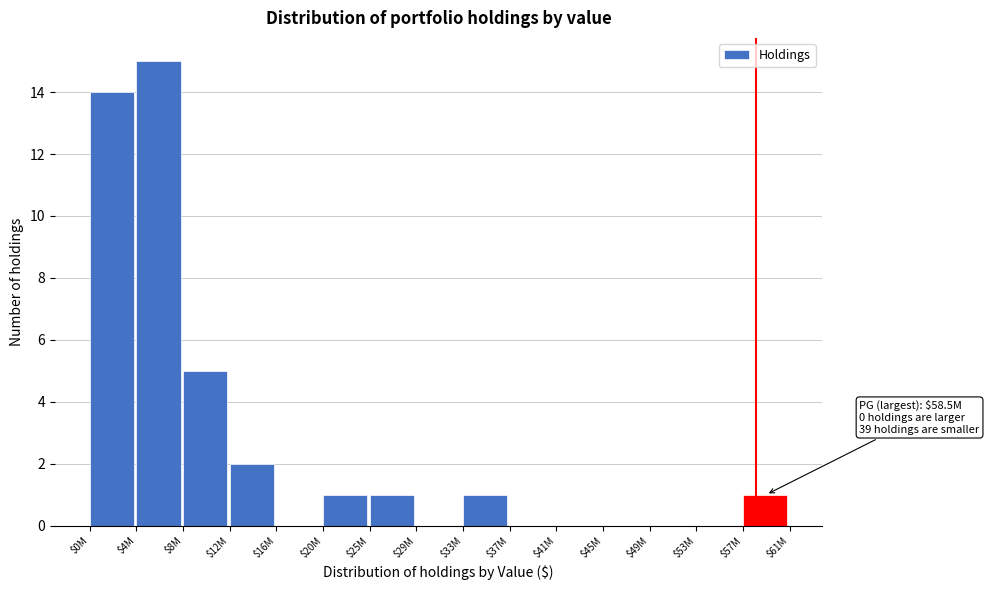

Which category has the highest value across all series?

$4M